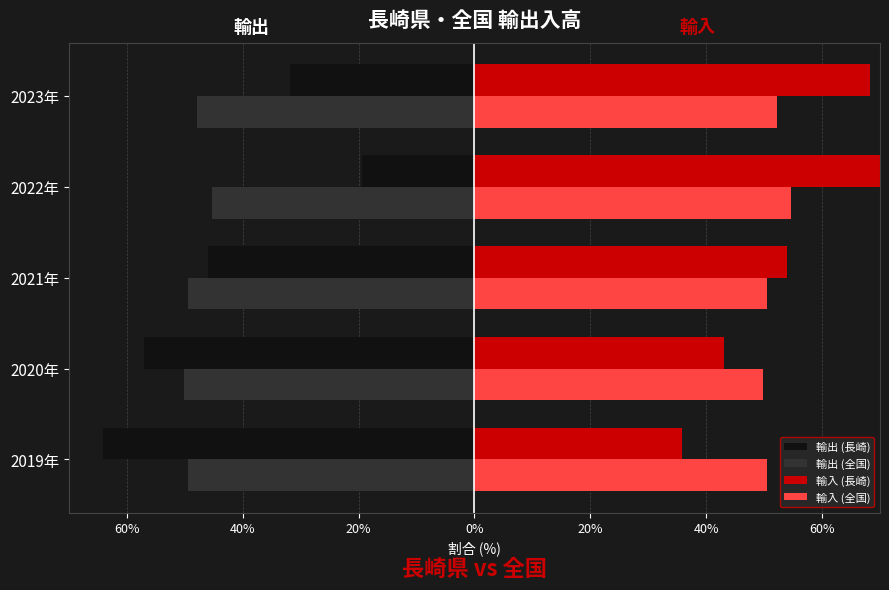

Reading left to right, list all the values displayed in this chart.

輸出 (長崎): -64.2	-57.0	-46.0	-19.4	-31.8
輸出 (全国): -49.5	-50.1	-49.5	-45.3	-47.8
輸入 (長崎): 35.8	43.0	54.0	80.6	68.2
輸入 (全国): 50.5	49.9	50.5	54.7	52.2